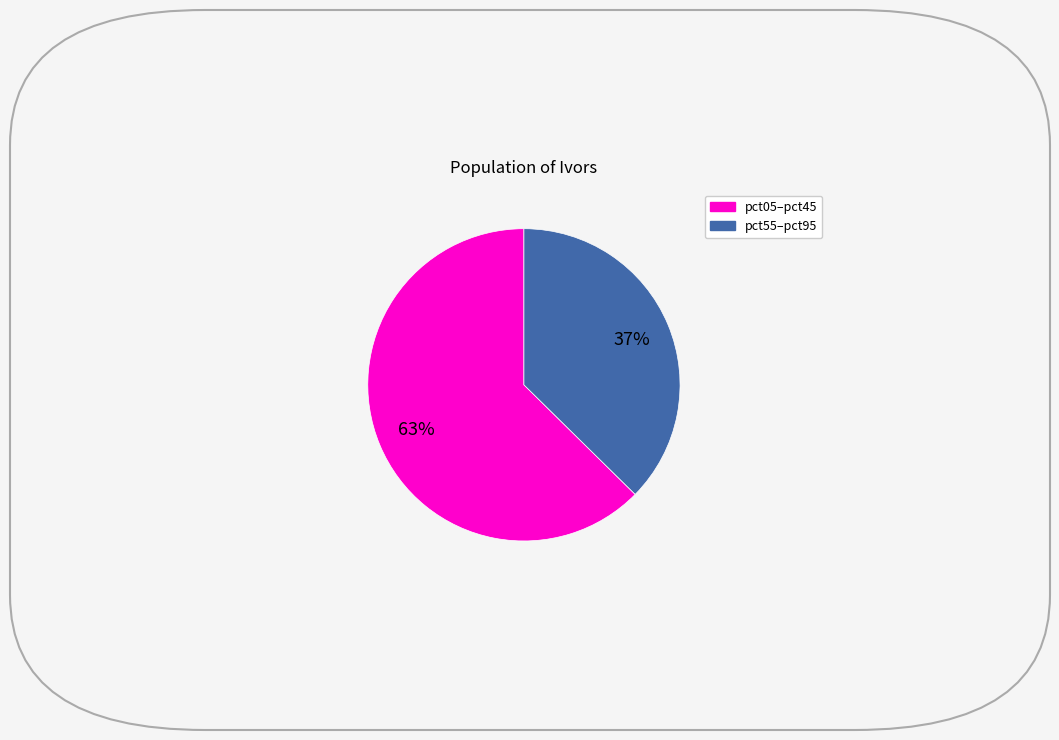

To the nearest percent, what is the average slice percentage?

50%